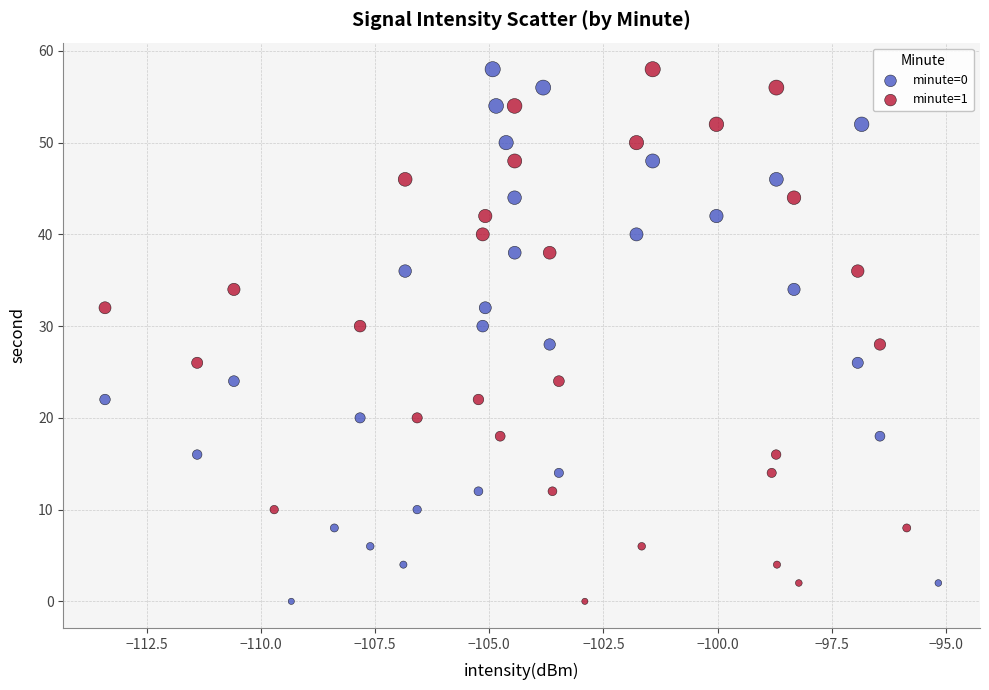

What are all the series names shown in the legend?

minute=0, minute=1